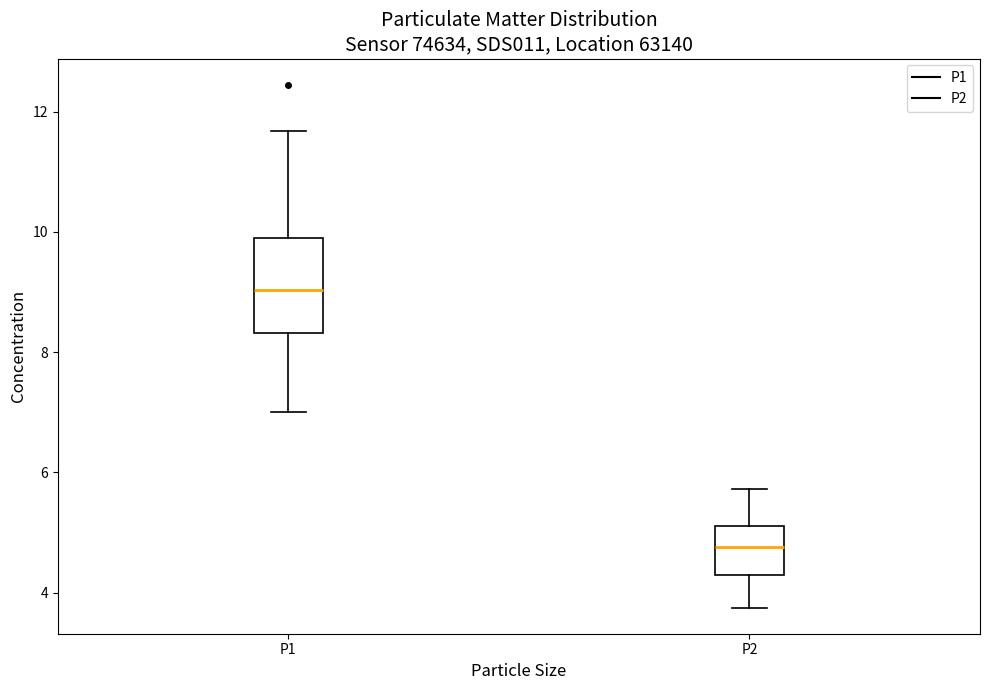

Which box has the lowest median line?

P2